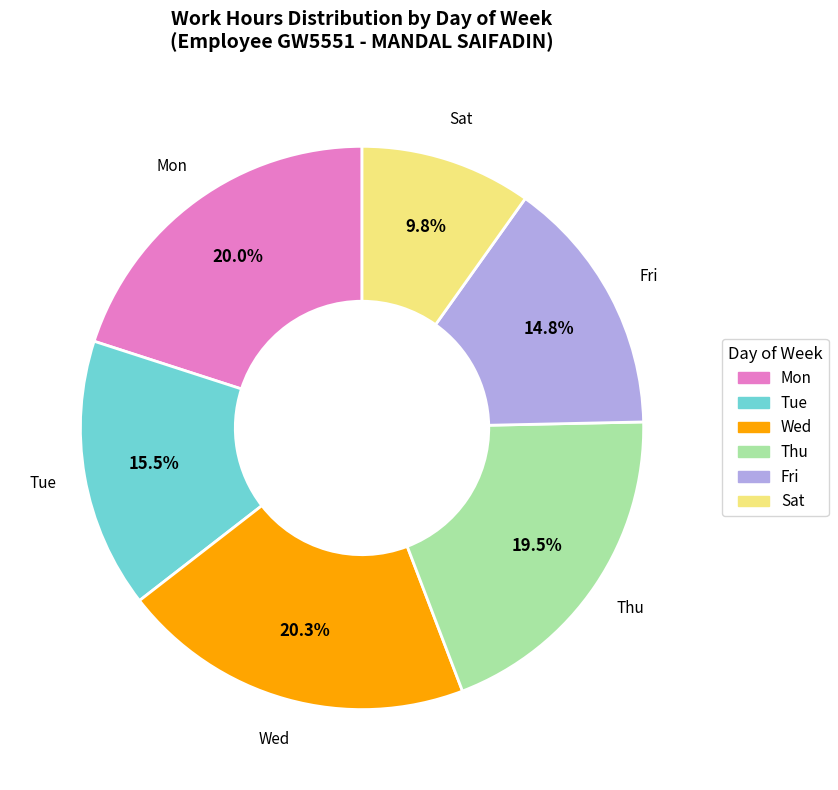

Is there any slice that represents more than half of the pie?

No